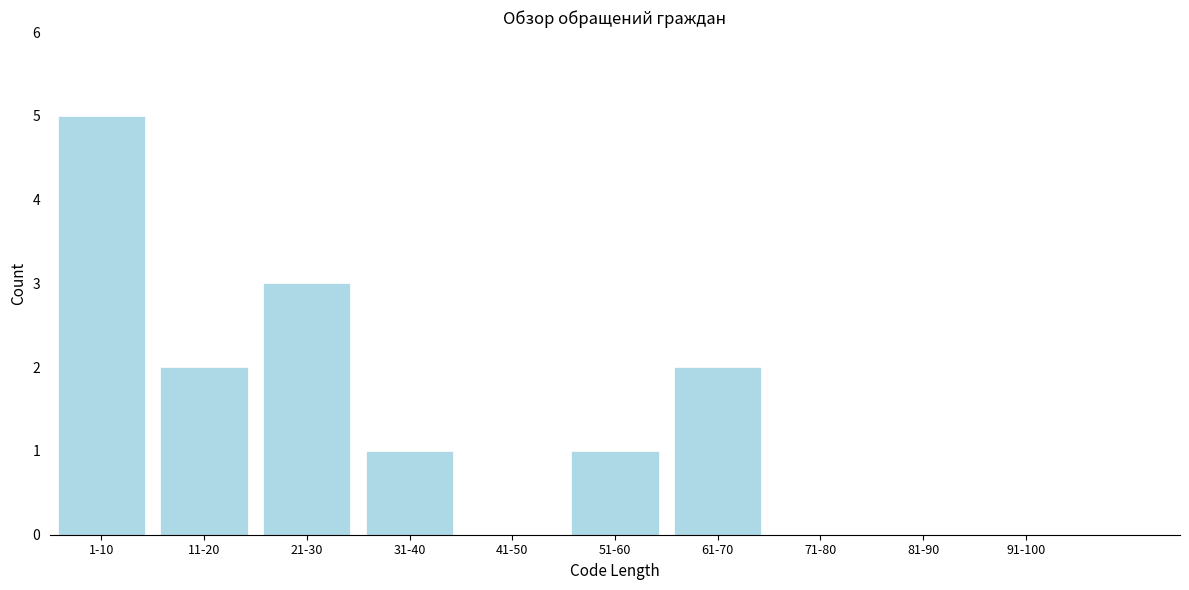

Reading left to right, what are all the values shown in this chart?

1-10=5	11-20=2	21-30=3	31-40=1	41-50=0	51-60=1	61-70=2	71-80=0	81-90=0	91-100=0